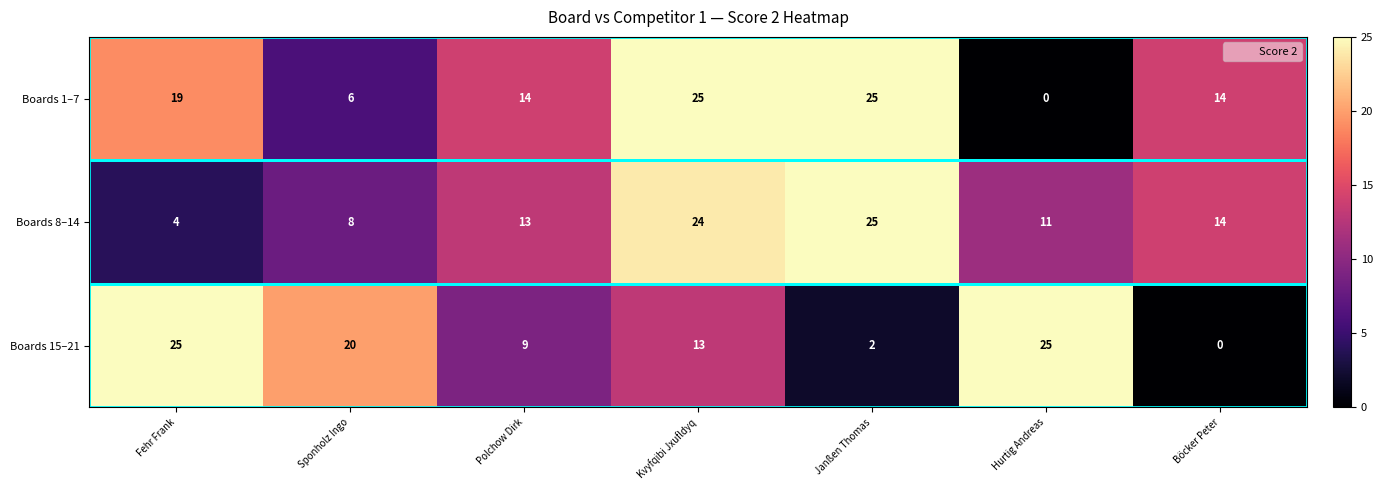

What is the spread (max minus min) of values at Janßen Thomas?

23